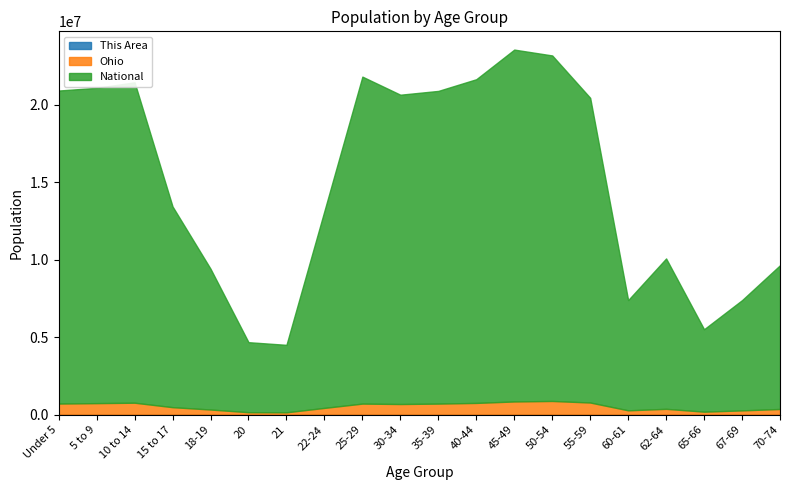

What is the difference between the maximum and second lowest values in the National series?

18189462